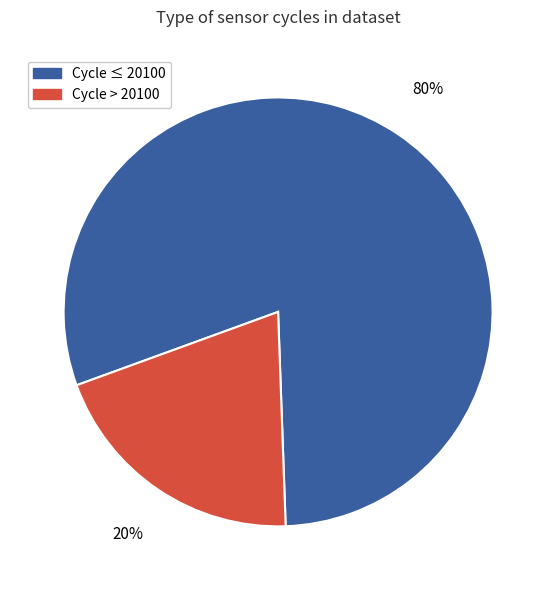

Does any single category account for the majority?

Yes